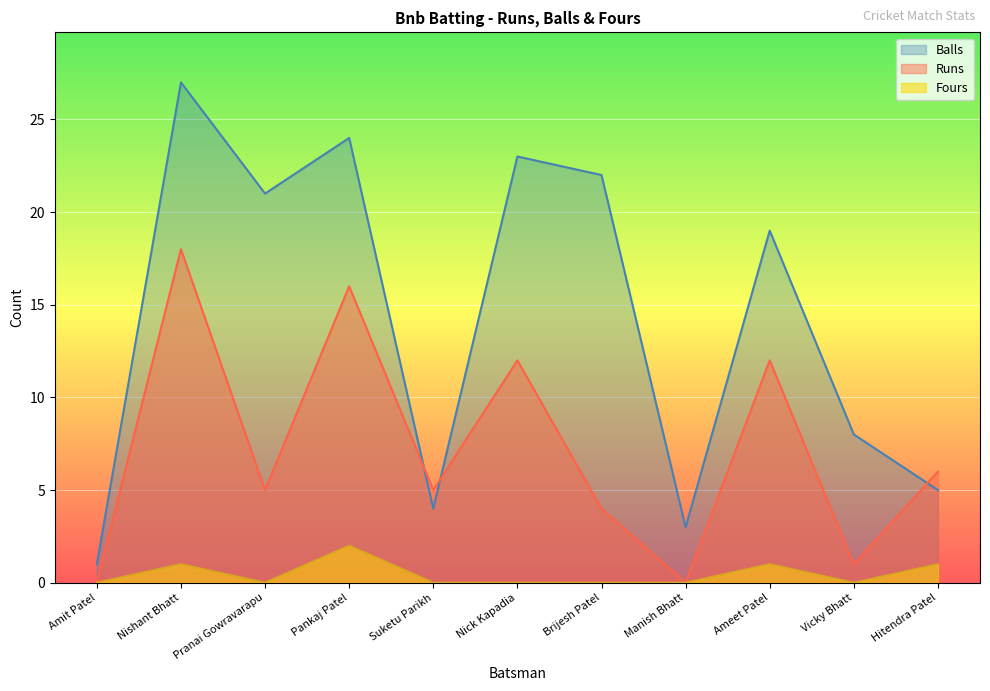

True or false: Fours has more than 0 points higher than both neighbors.

True